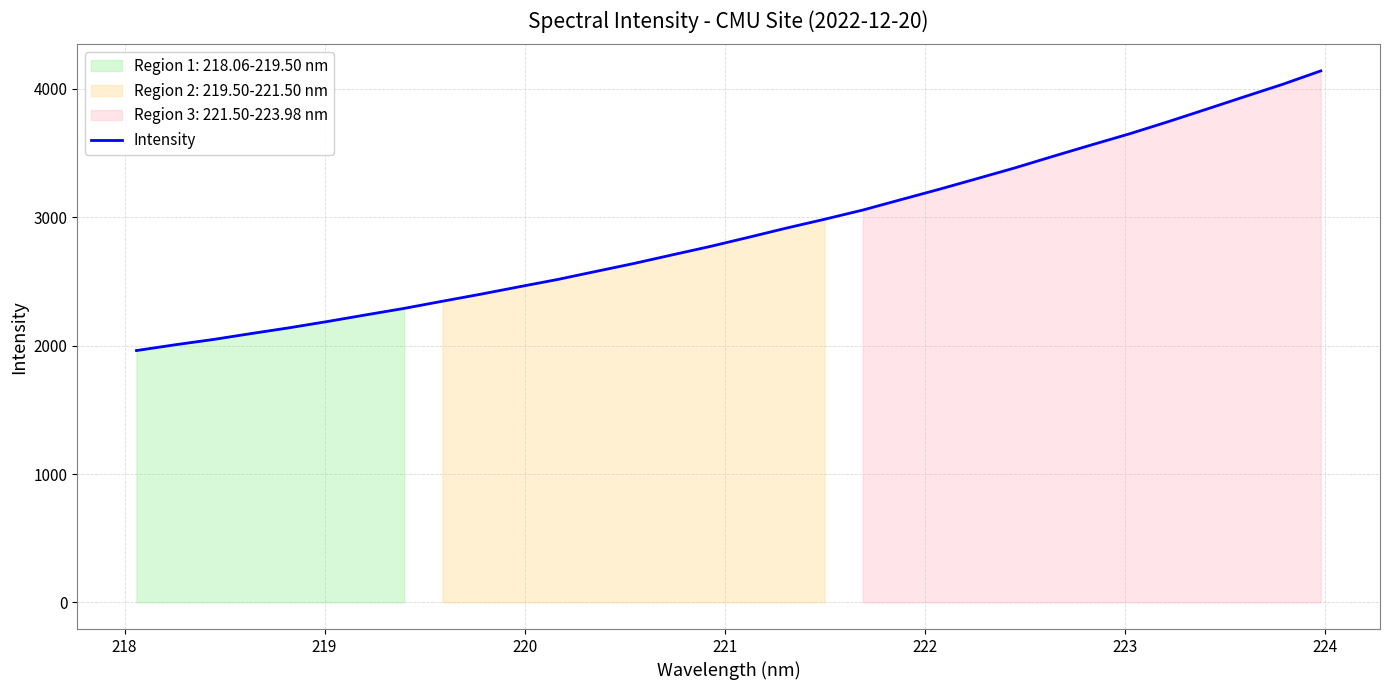

What is the lowest value of the Intensity series?

1962.1